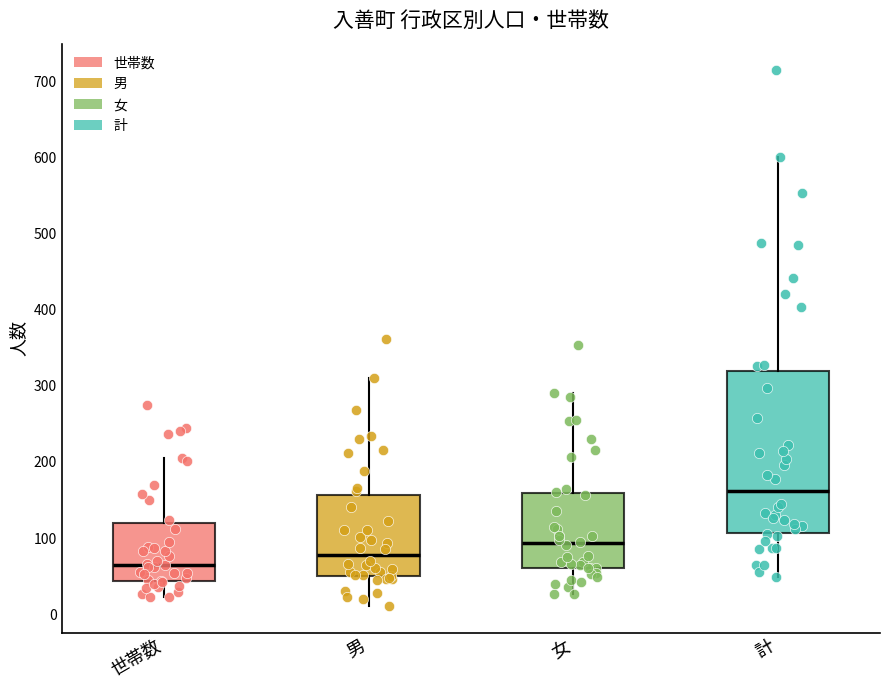

Where does the upper whisker of the box for 計 end on the y-axis? The values are not printed on the chart, so give them approximately, as read against the axis.

600